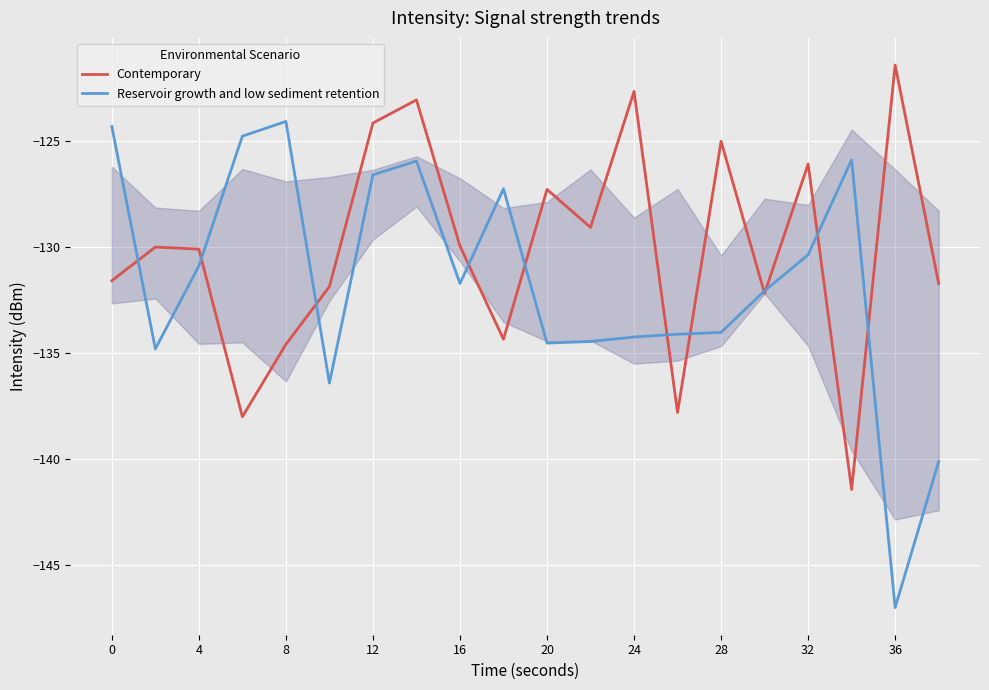

What is the minimum value for Reservoir growth and low sediment retention?

-147.0